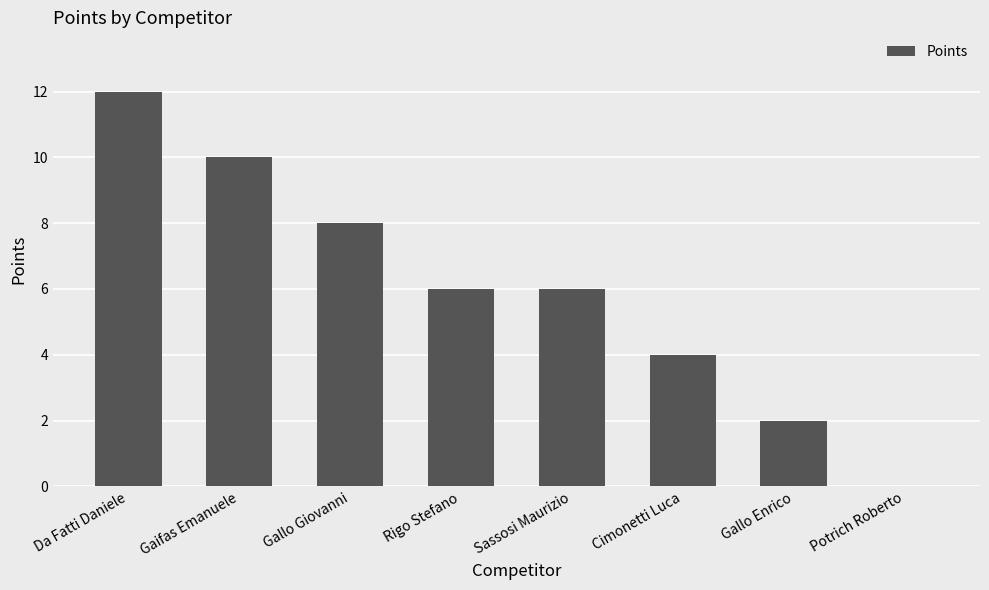

Reading right to left, what are all the values shown in this chart?

Potrich Roberto=0	Gallo Enrico=2	Cimonetti Luca=4	Sassosi Maurizio=6	Rigo Stefano=6	Gallo Giovanni=8	Gaifas Emanuele=10	Da Fatti Daniele=12